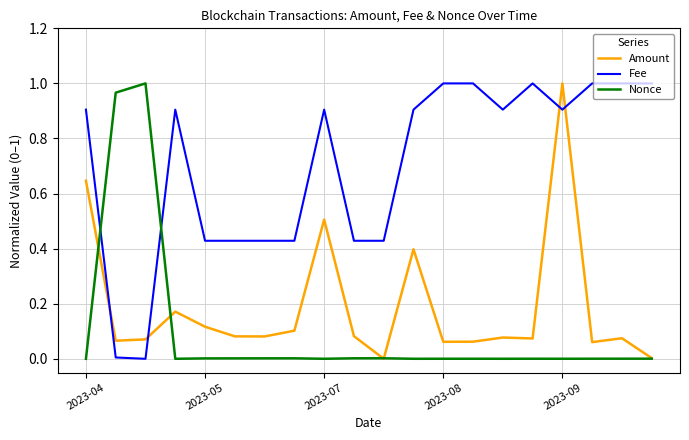

How many times do Nonce and Fee cross each other?

2